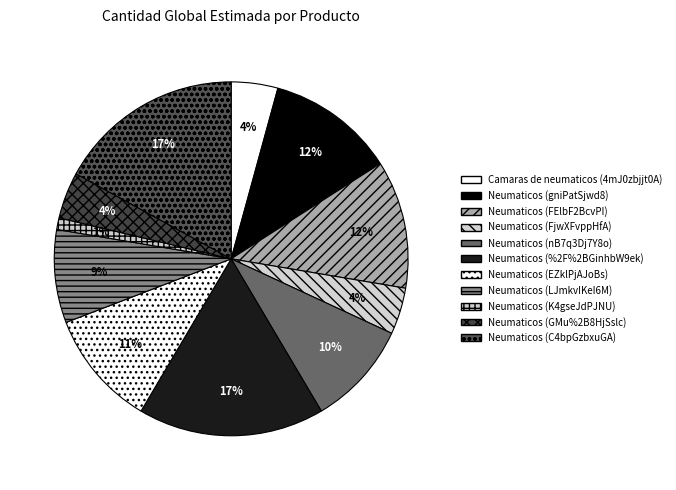

How many segments does this pie chart have?

11